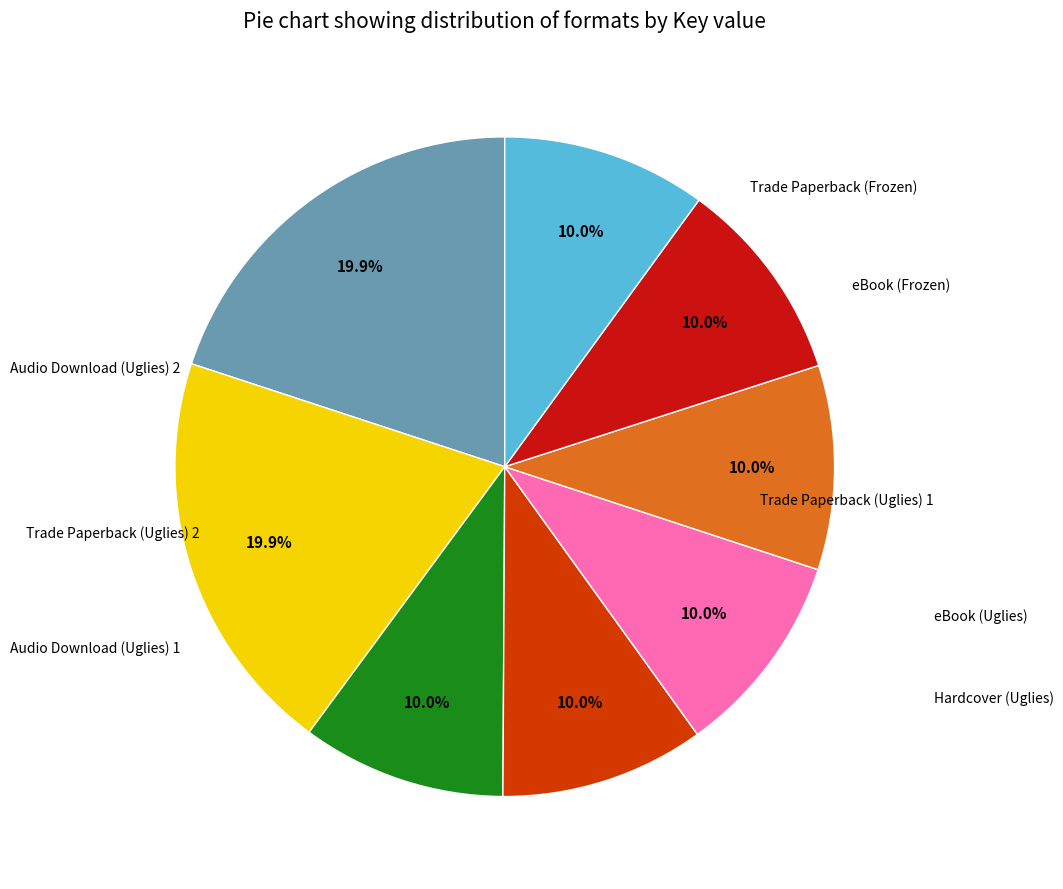

Is there any slice that represents more than half of the pie?

No